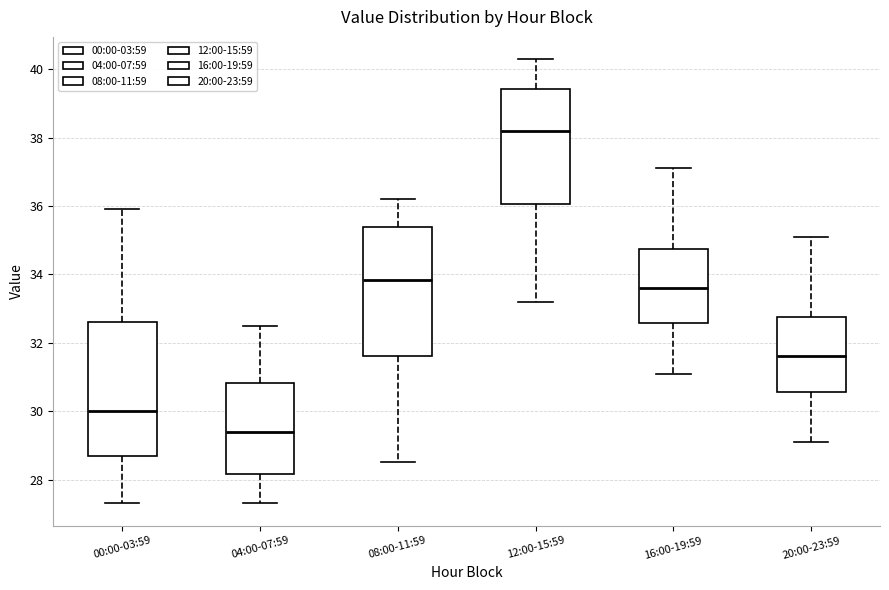

Where is the upper edge of the box for 08:00-11:59 on the y-axis? The values are not printed on the chart, so give them approximately, as read against the axis.

35.4